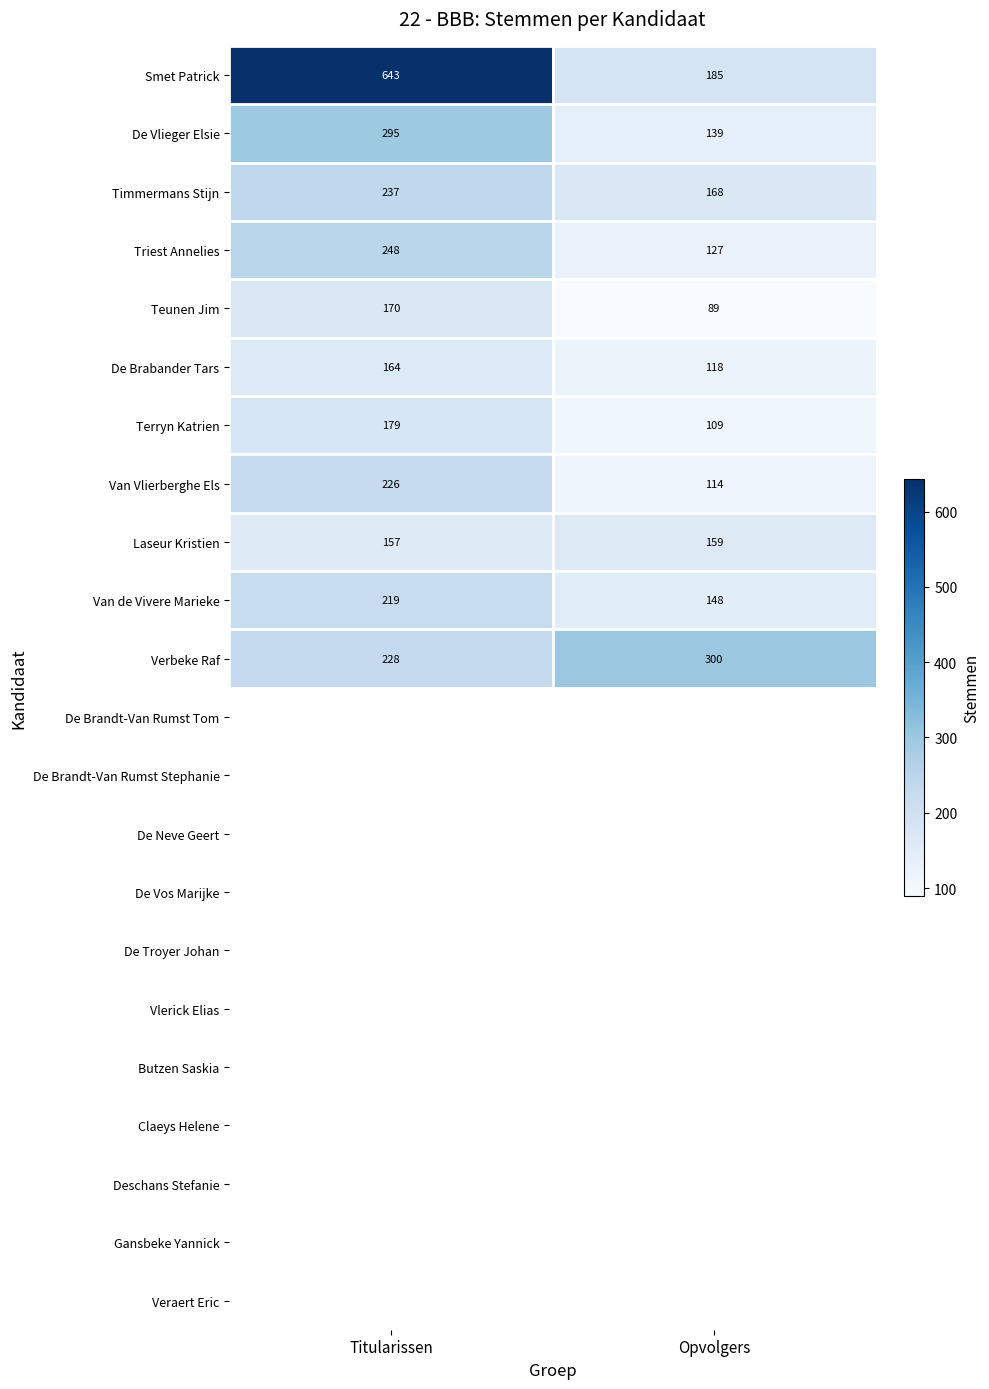

What is the minimum value shown in the chart?

89.0